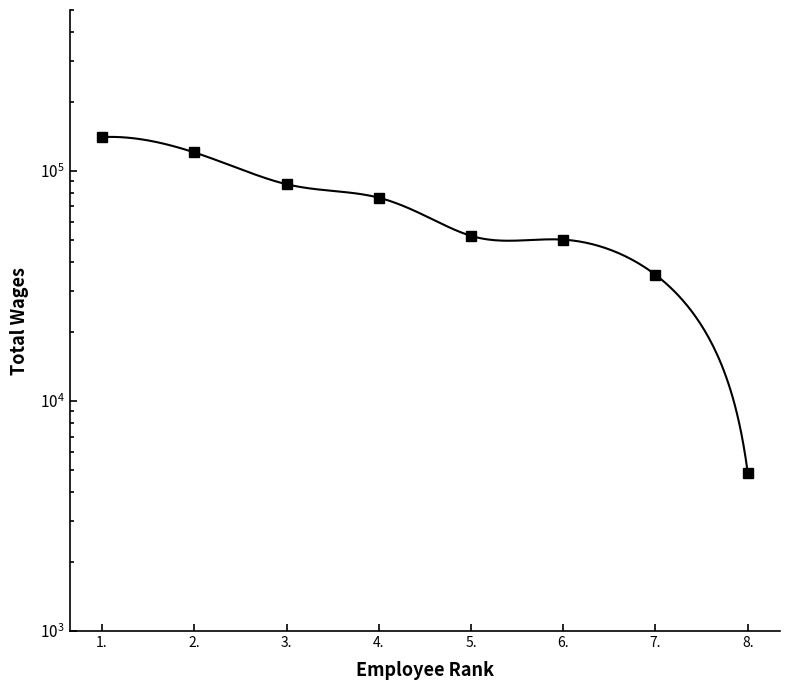

Reading right to left, transcribe all the data shown in this chart.

4879	35333	50232	52174	76440	87475	120246	140149